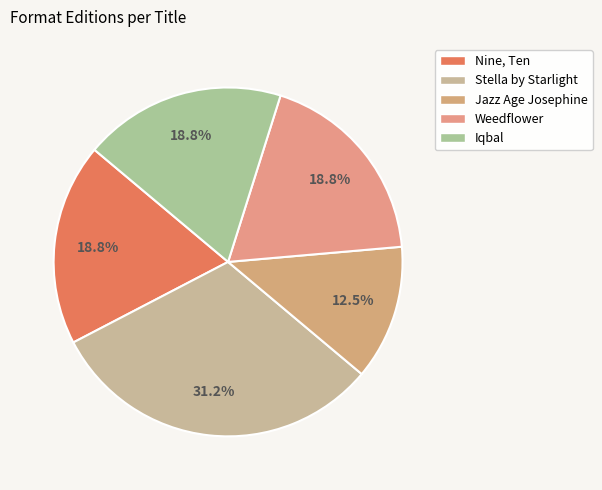

Count the number of slices in the pie.

5